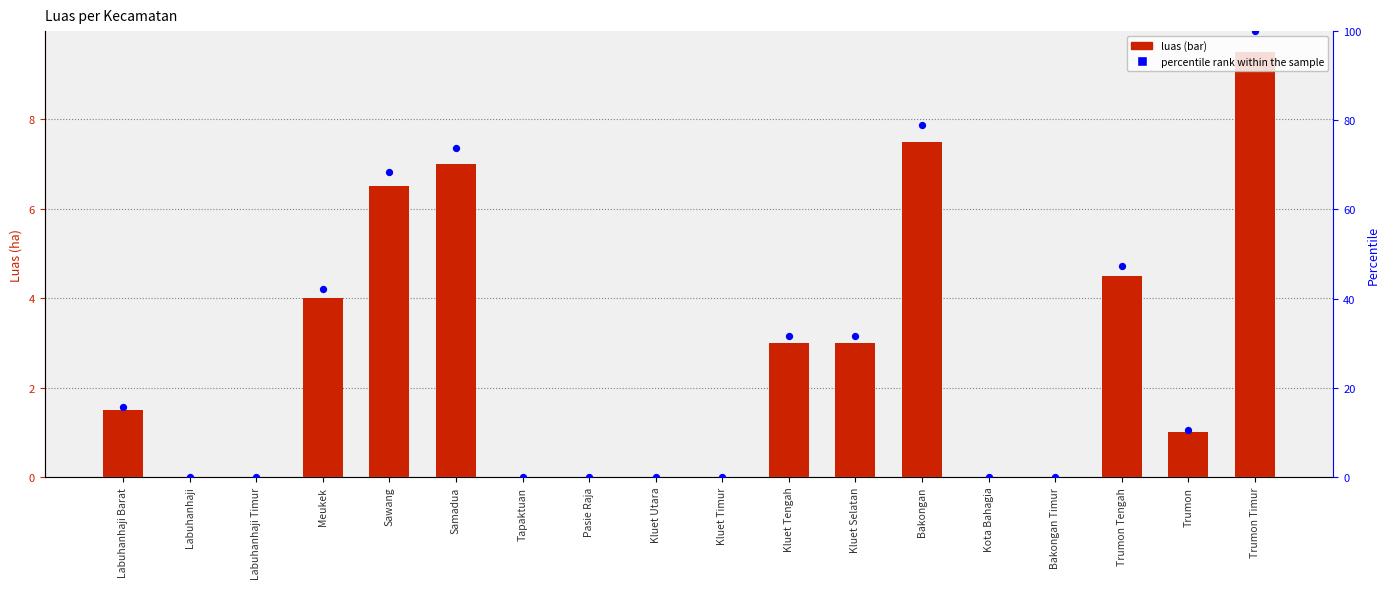

What are all the series names shown in the legend?

luas, percentile rank within the sample